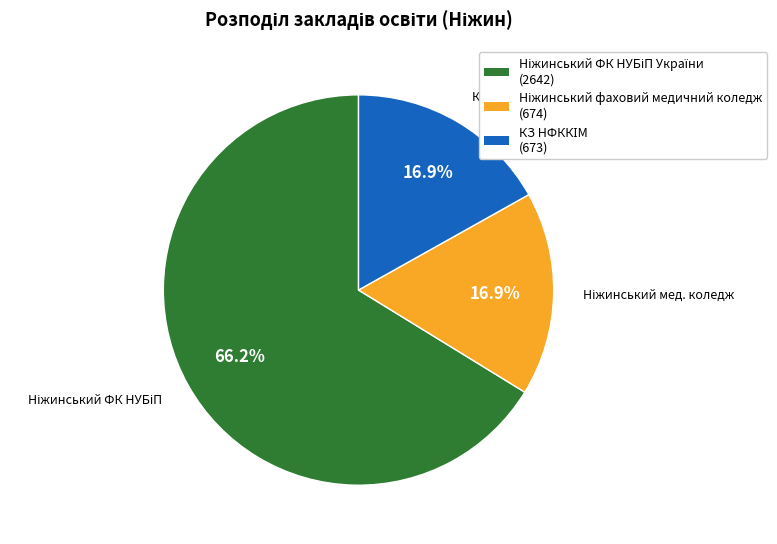

Is there any slice that represents more than half of the pie?

Yes